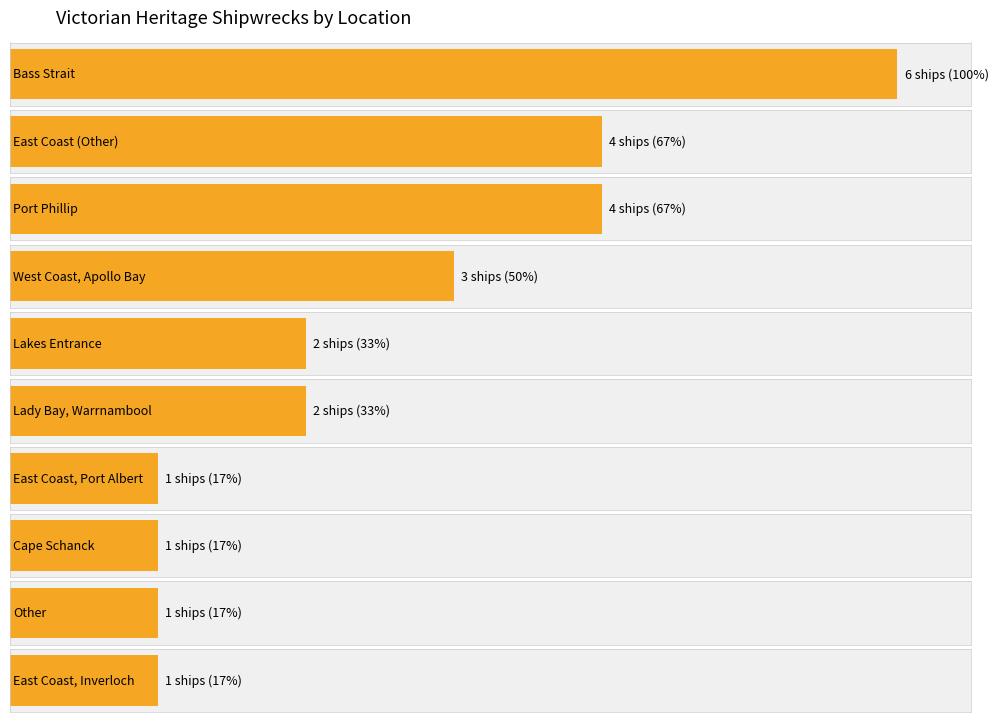

What is the average value?

2